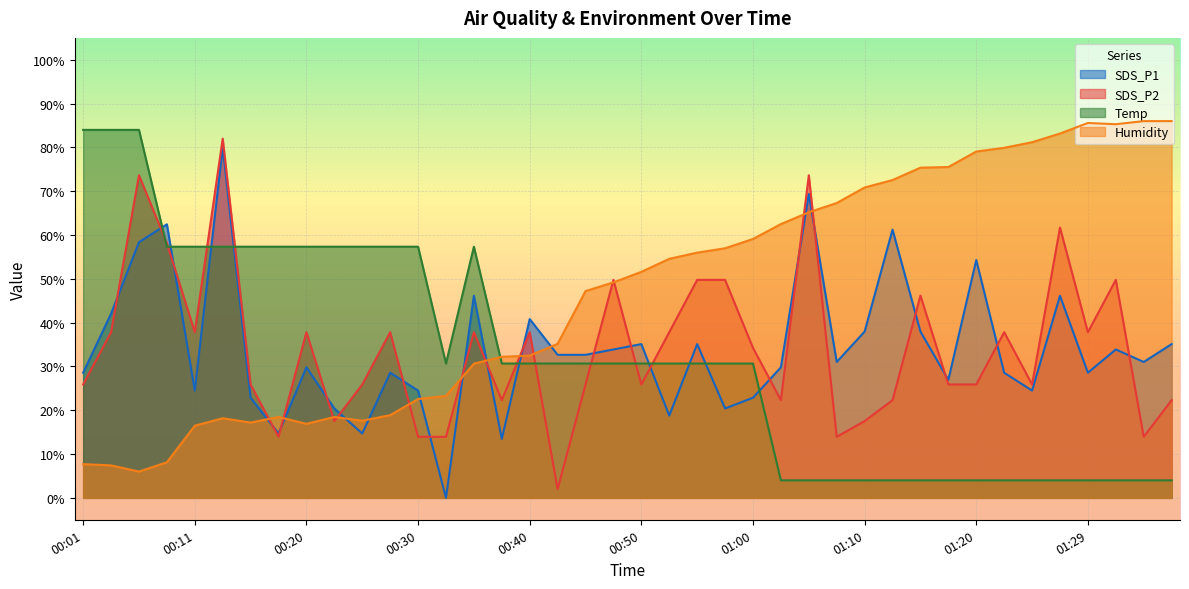

Reading right to left, list all the values displayed in this chart.

SDS_P1: 35.1	31.0	33.9	28.6	46.1	24.5	28.6	54.3	26.9	38.0	61.2	38.0	31.0	69.4	29.8	22.9	20.4	35.1	18.8	35.1	33.9	32.7	32.7	40.8	13.5	46.1	0.0	24.5	28.6	14.7	20.4	29.8	14.7	22.9	80.0	24.5	62.4	58.4	42.0	28.6
SDS_P2: 22.3	13.9	49.8	37.8	61.7	25.9	37.8	25.9	25.9	46.2	22.3	17.5	13.9	73.6	22.3	34.2	49.8	49.8	37.8	25.9	49.8	25.9	2.0	37.8	22.3	37.8	13.9	13.9	37.8	25.9	17.5	37.8	13.9	25.9	82.0	37.8	58.1	73.6	37.8	25.9
Temp: 4.0	4.0	4.0	4.0	4.0	4.0	4.0	4.0	4.0	4.0	4.0	4.0	4.0	4.0	4.0	30.7	30.7	30.7	30.7	30.7	30.7	30.7	30.7	30.7	30.7	57.3	30.7	57.3	57.3	57.3	57.3	57.3	57.3	57.3	57.3	57.3	57.3	84.0	84.0	84.0
Humidity: 86.0	86.0	85.3	85.6	83.2	81.2	79.9	79.1	75.5	75.4	72.5	70.8	67.3	65.2	62.5	59.1	57.0	56.0	54.6	51.6	49.2	47.2	35.2	32.5	32.2	30.6	23.3	22.6	18.9	17.6	18.5	16.9	18.5	17.2	18.2	16.5	8.1	6.0	7.4	7.7